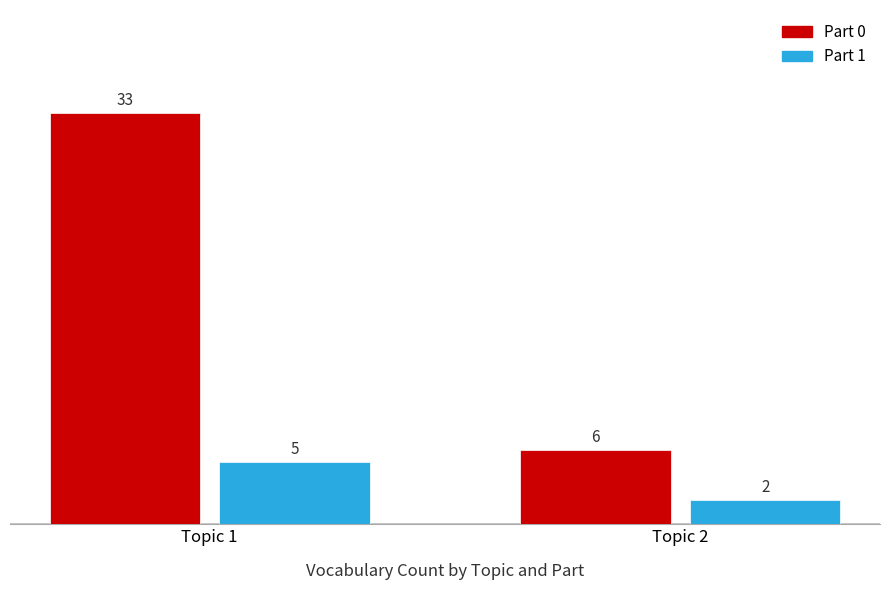

Does the chart contain any negative values?

No